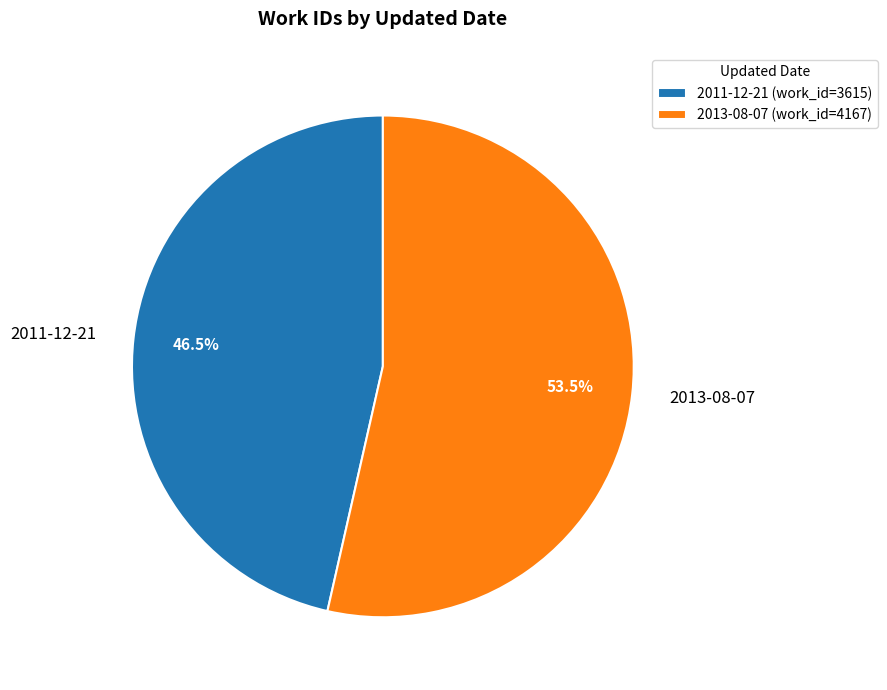

Is 2013-08-07 the majority of the pie?

Yes